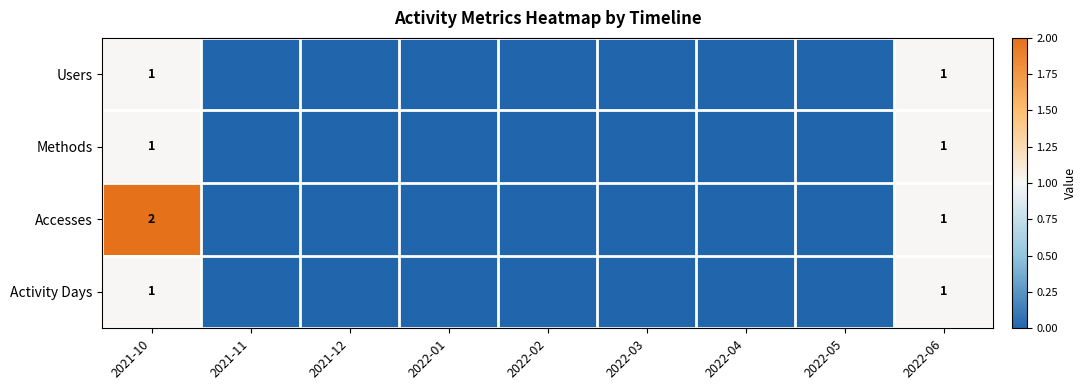

What is the difference between the second highest and second lowest values in the Methods series?

1